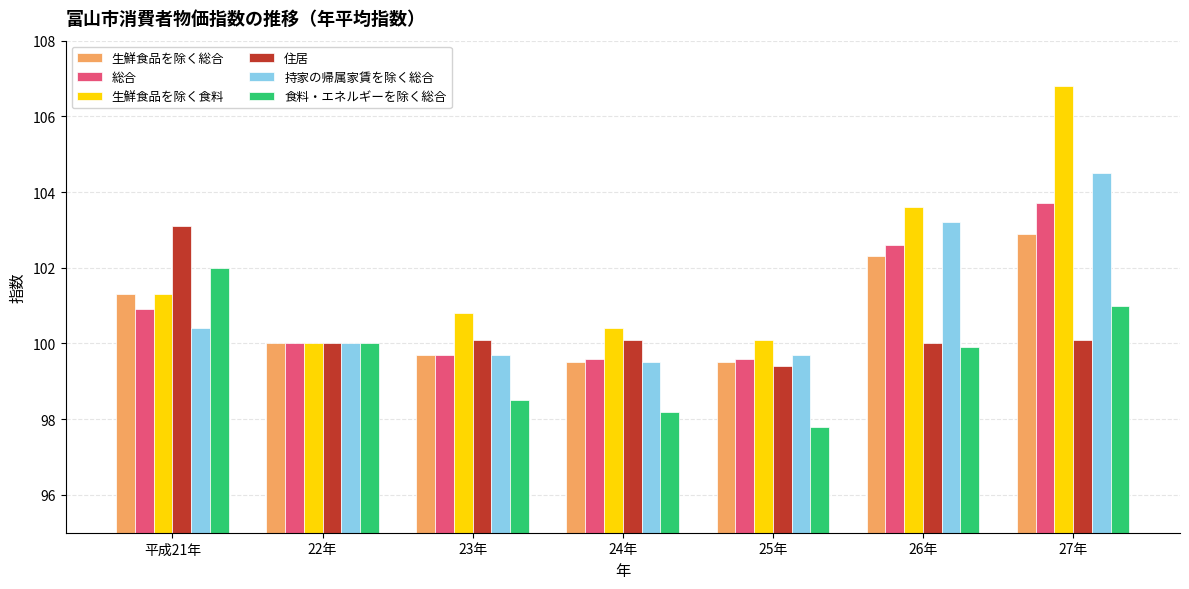

How many groups of bars are there?

7